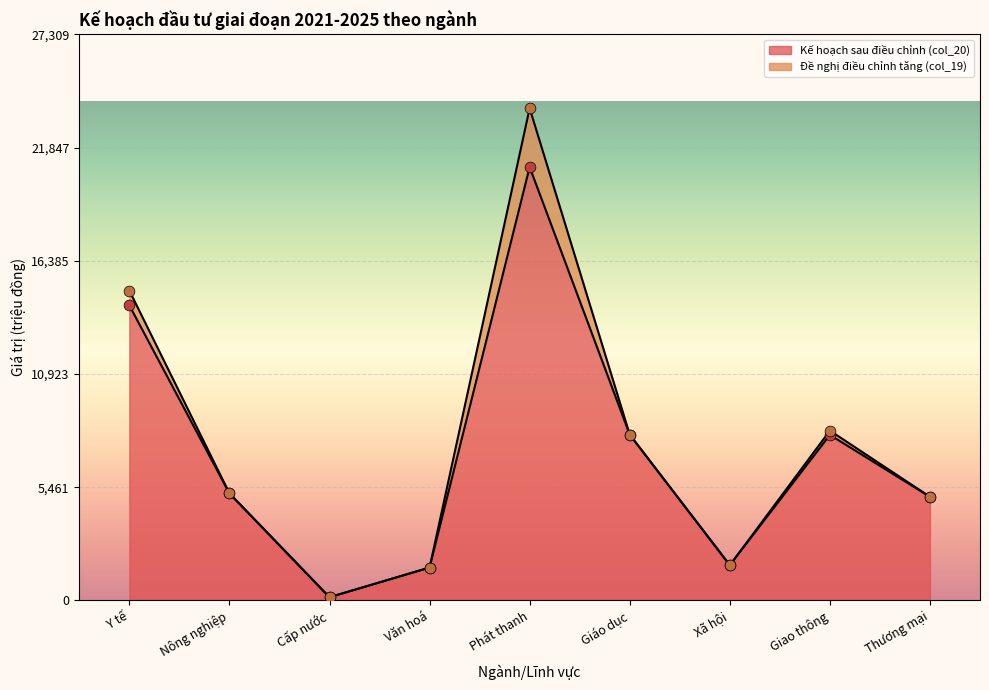

Between Nông nghiệp and Văn hoá, which is larger?

Nông nghiệp